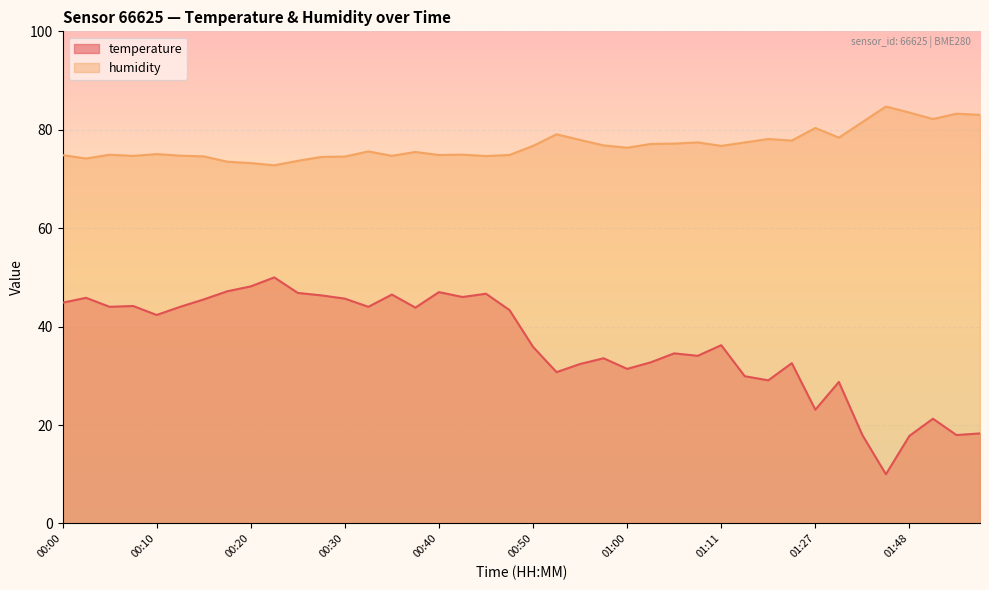

Reading left to right, what are all the values shown in this chart?

temperature: 44.9	45.9	44.0	44.2	42.4	44.0	45.5	47.2	48.2	50.0	46.8	46.3	45.7	44.0	46.5	43.9	47.0	46.0	46.7	43.4	35.9	30.7	32.4	33.6	31.4	32.7	34.6	34.1	36.2	29.9	29.1	32.6	23.1	28.8	18.0	10.0	17.8	21.3	18.0	18.3
humidity: 74.8	74.2	74.9	74.7	75.0	74.7	74.6	73.5	73.2	72.8	73.7	74.5	74.5	75.6	74.7	75.5	74.9	74.9	74.7	74.9	76.7	79.1	77.9	76.8	76.3	77.1	77.2	77.4	76.7	77.4	78.1	77.8	80.4	78.4	81.6	84.7	83.5	82.2	83.3	83.0